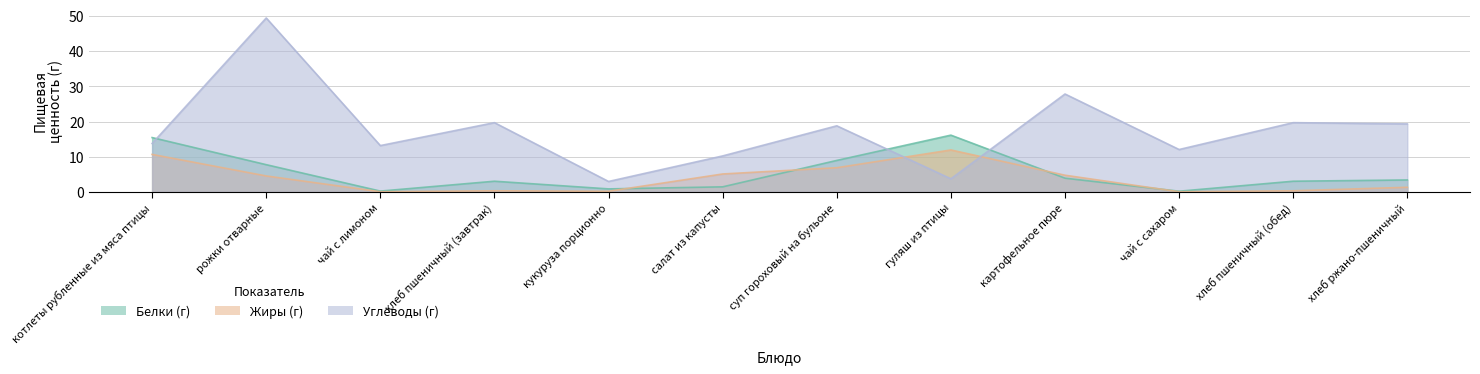

Between which two adjacent categories do Белки (г) and Углеводы (г) first intersect?

котлеты рубленные из мяса птицы and рожки отварные